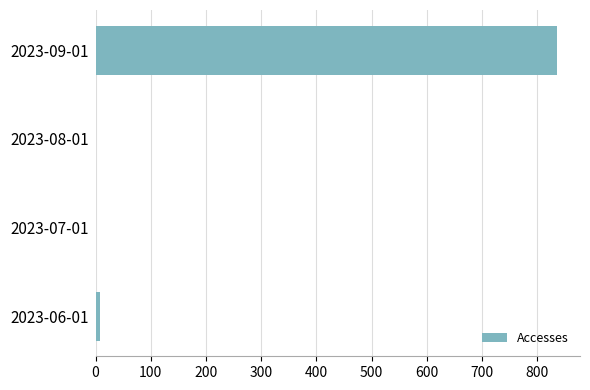

Are the bars horizontal?

Yes